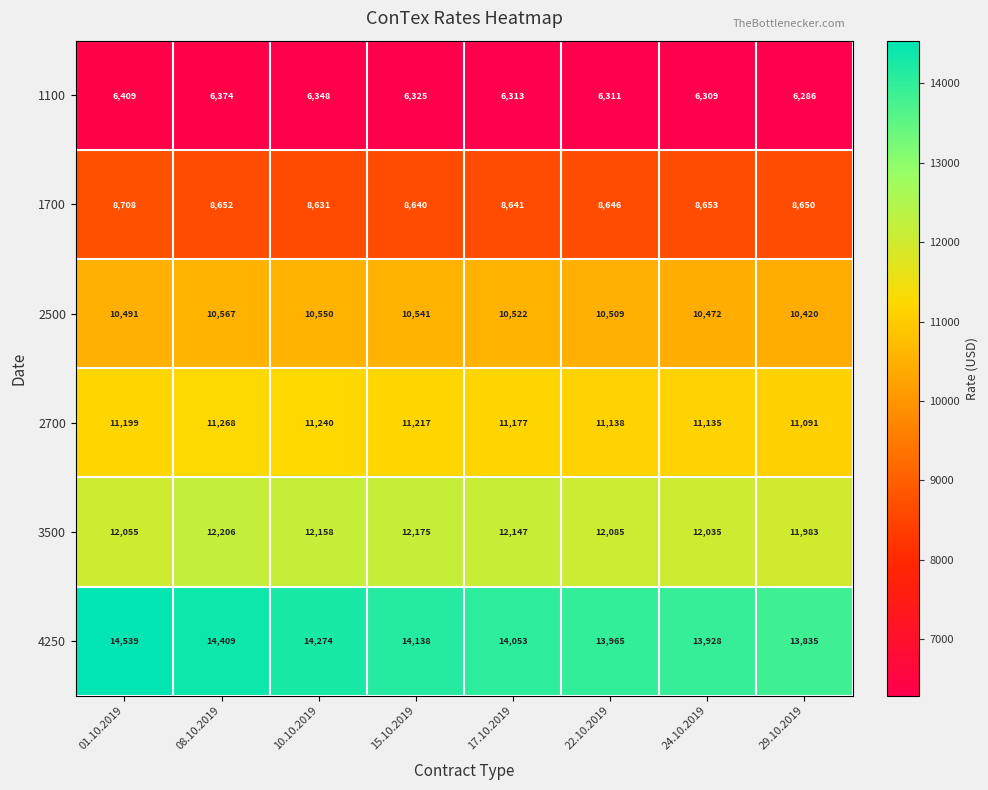

Rank the series by their maximum value, from lowest to highest.

1100, 1700, 2500, 2700, 3500, 4250